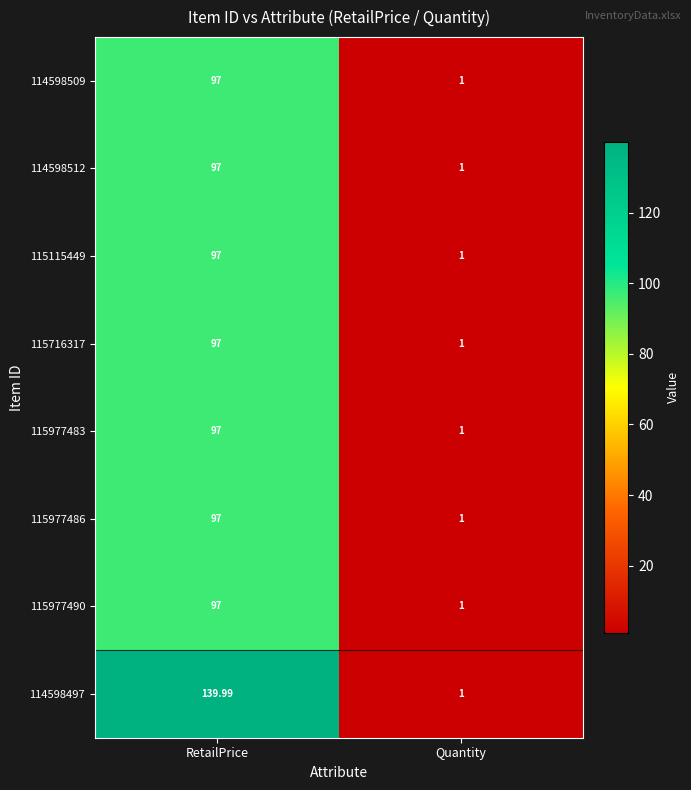

Where is 114598497 nearest to the value 70?

Quantity